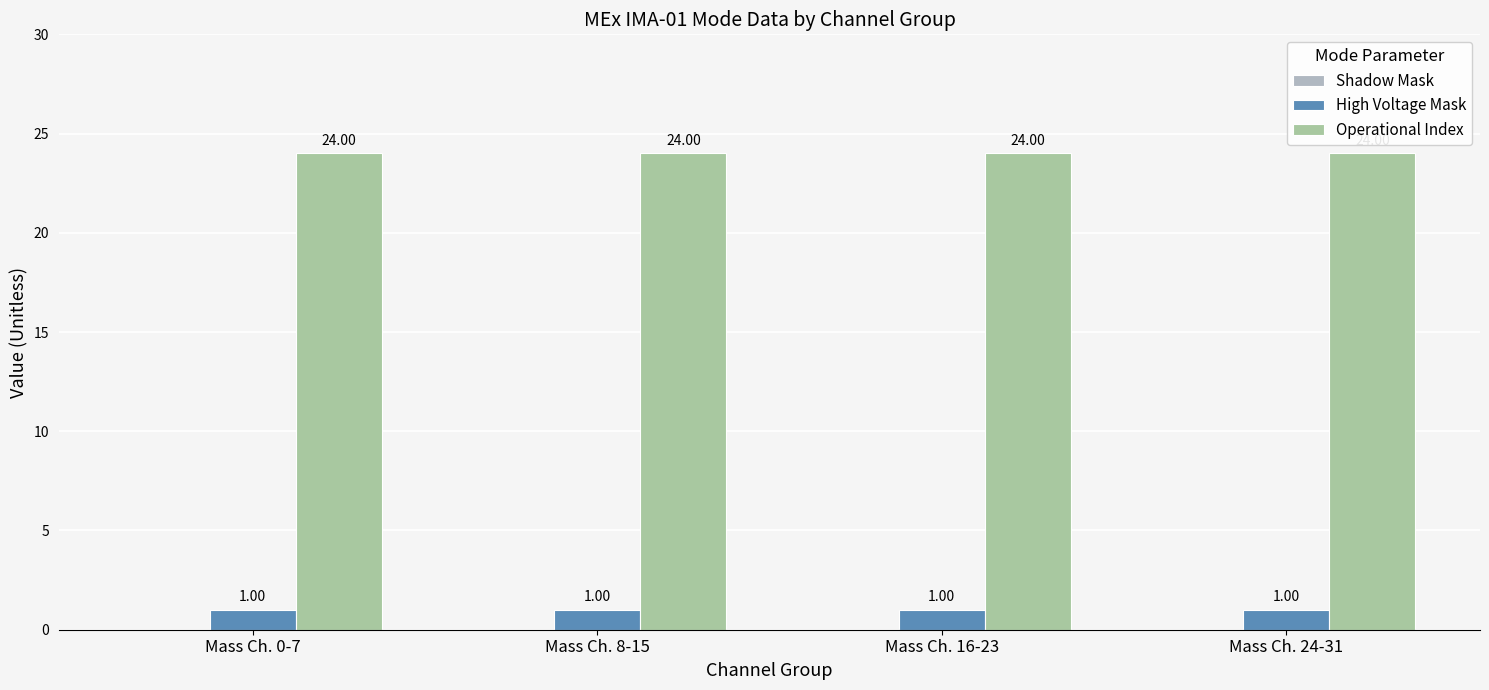

Which category has the highest value in the Operational Index series?

Mass Ch. 0-7